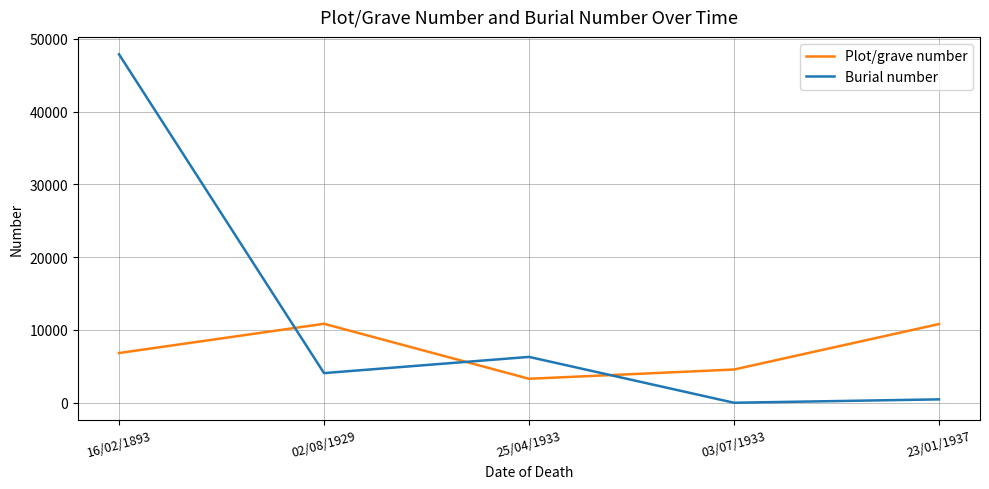

What is the difference between the second highest and second lowest values in the Plot/grave number series?

6248